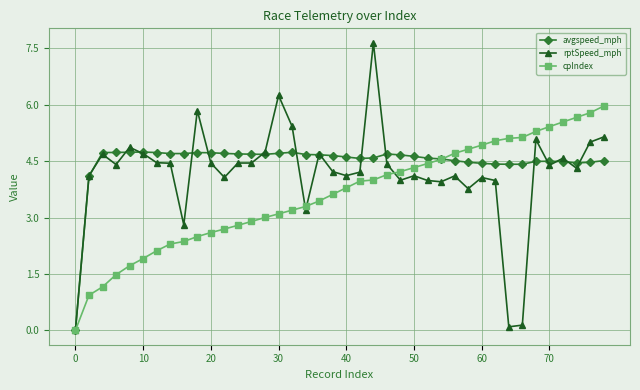

Rank the series by their average value, from highest to lowest.

avgspeed_mph, rptSpeed_mph, cpIndex